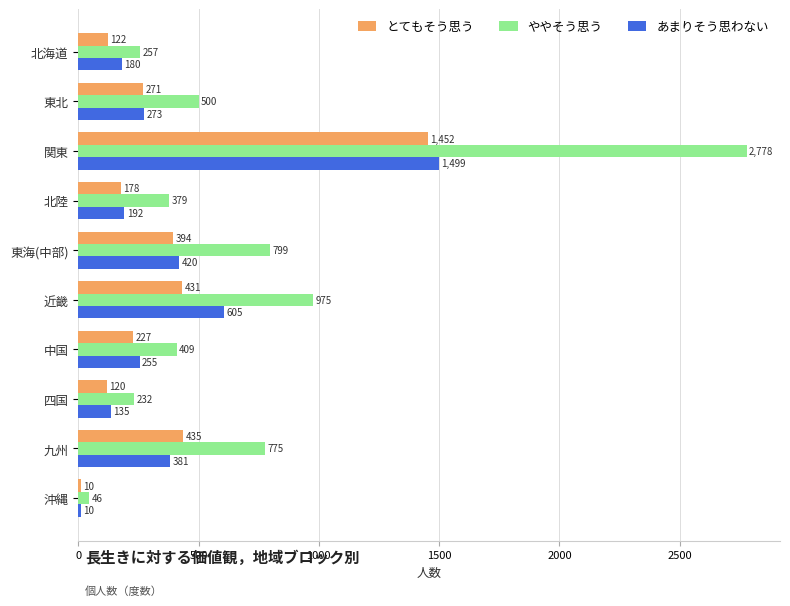

What is the difference between the highest and lowest values at 東海(中部)?

405